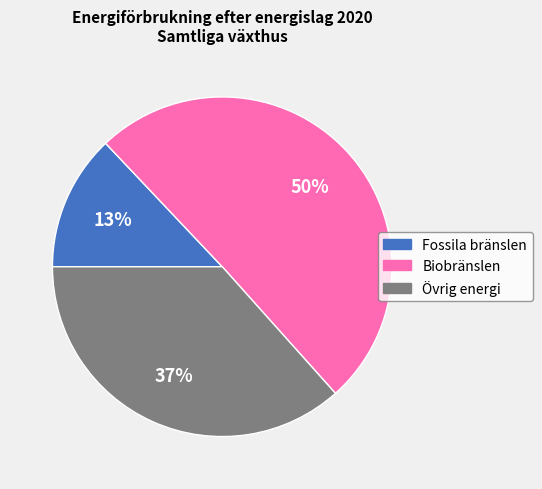

To the nearest percent, what portion does Biobränslen represent?

50%